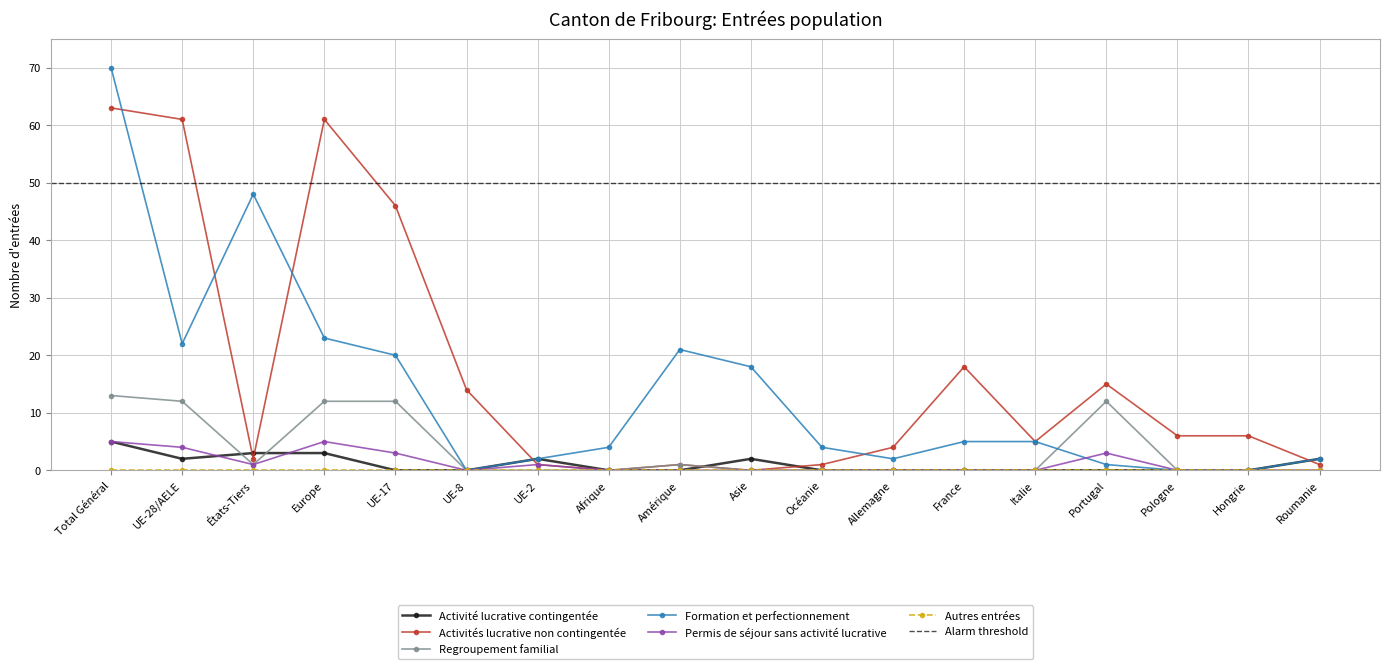

Which series has the widest spread of values?

Formation et perfectionnement